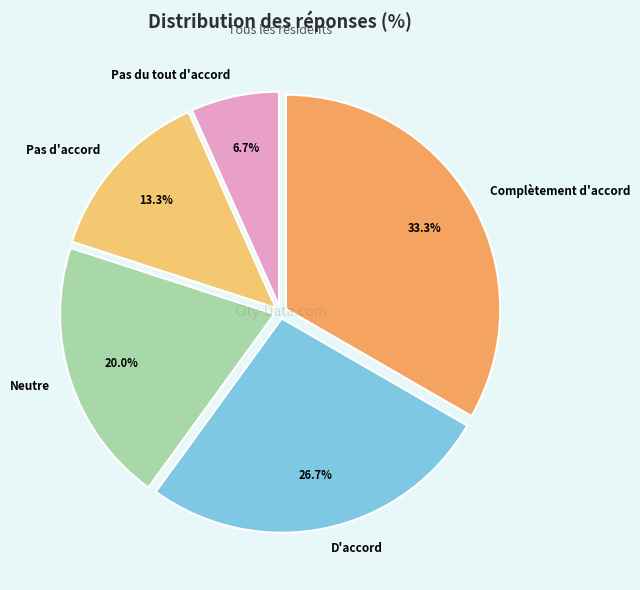

Between Complètement d'accord and Pas du tout d'accord, which is larger?

Complètement d'accord